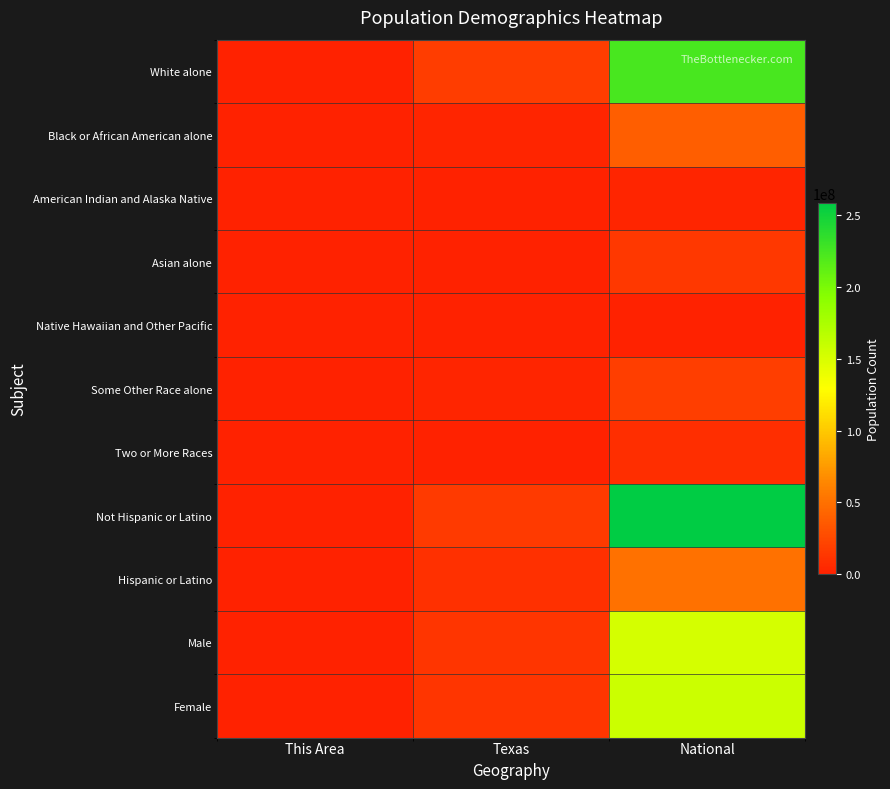

At how many categories does at least one series exceed 78538614?

1